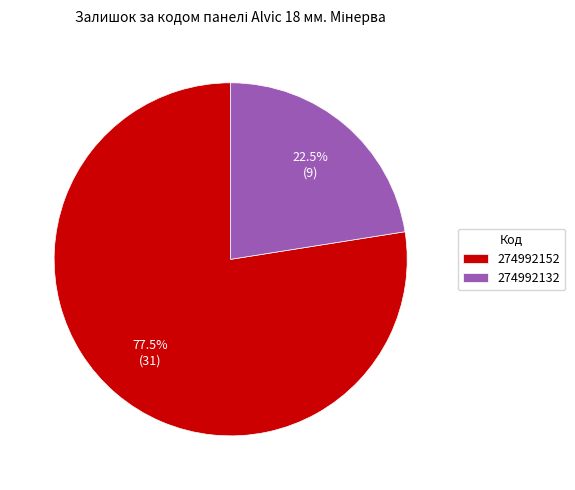

Approximately how many times larger is the value at 274992152 compared to 274992132?

3.4